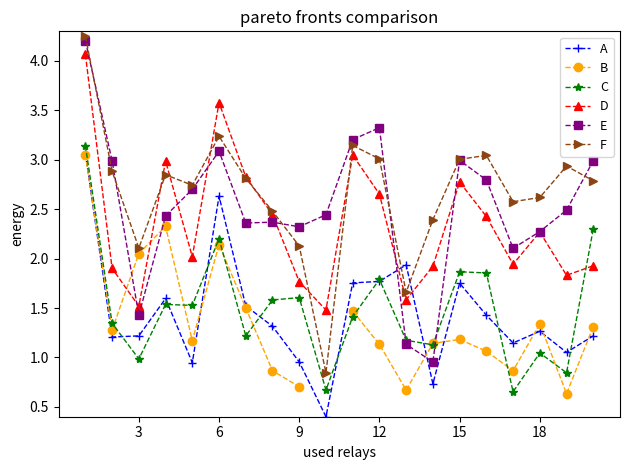

True or false: C has more than 1 interior local peaks.

True